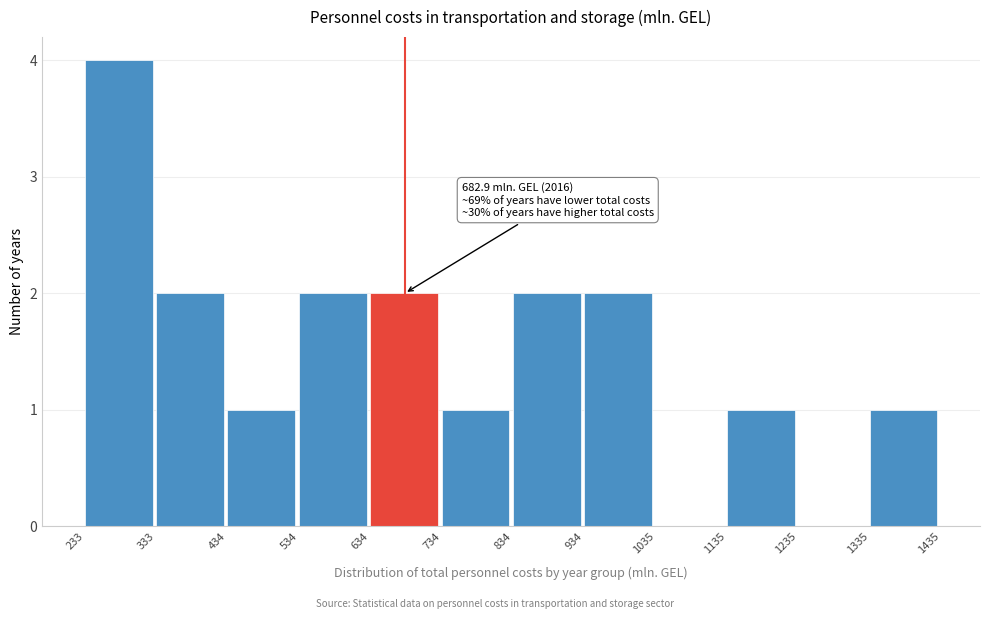

Over which range of the x-axis is the bar tallest?

233 to 333